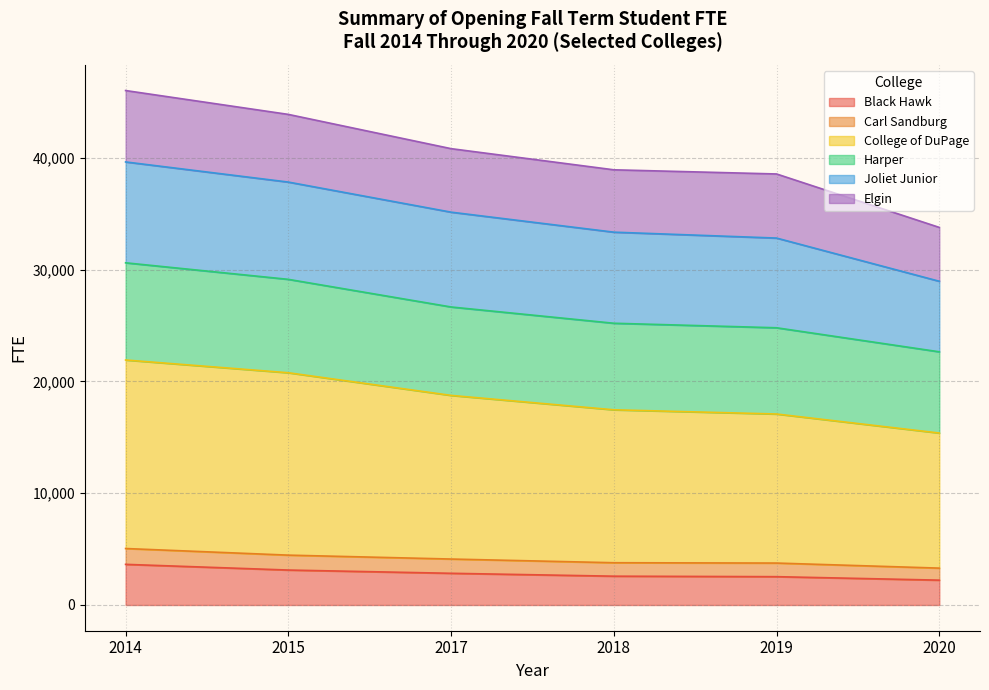

What is the lowest value of the Black Hawk series?

2222.2